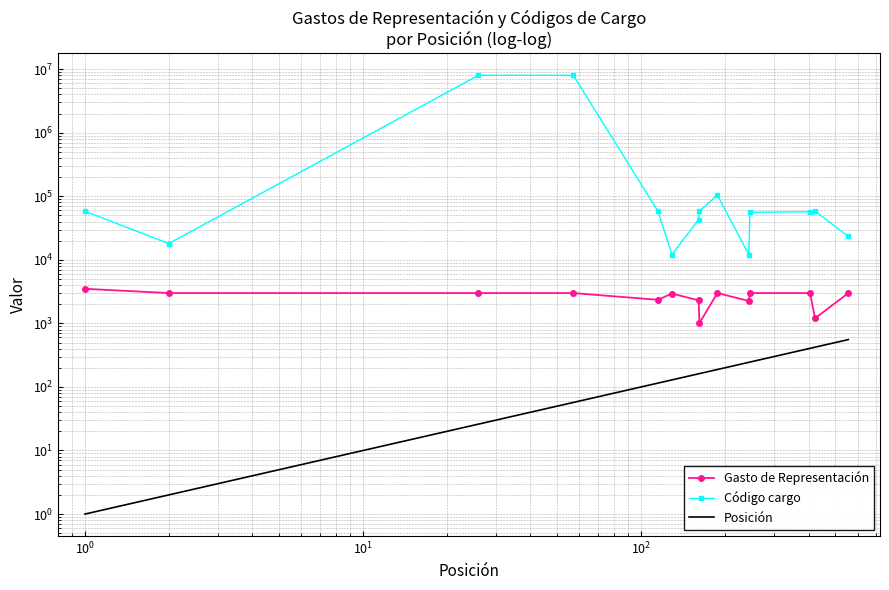

What is the sum of all Gasto de Representación values?

36560